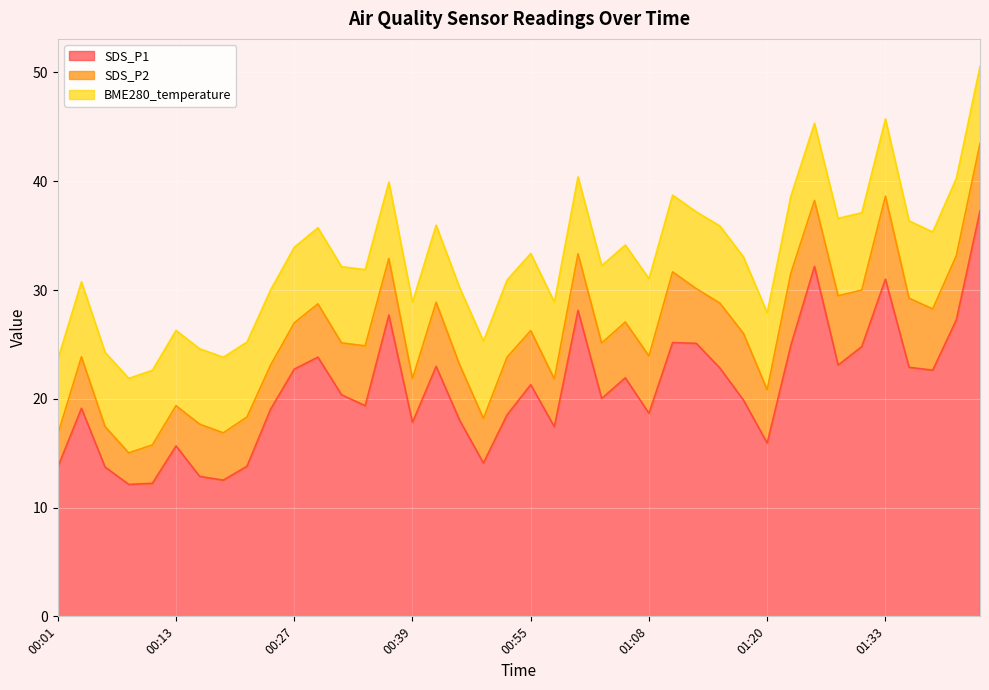

Which series changed the most between 00:50 and 01:43?

SDS_P1